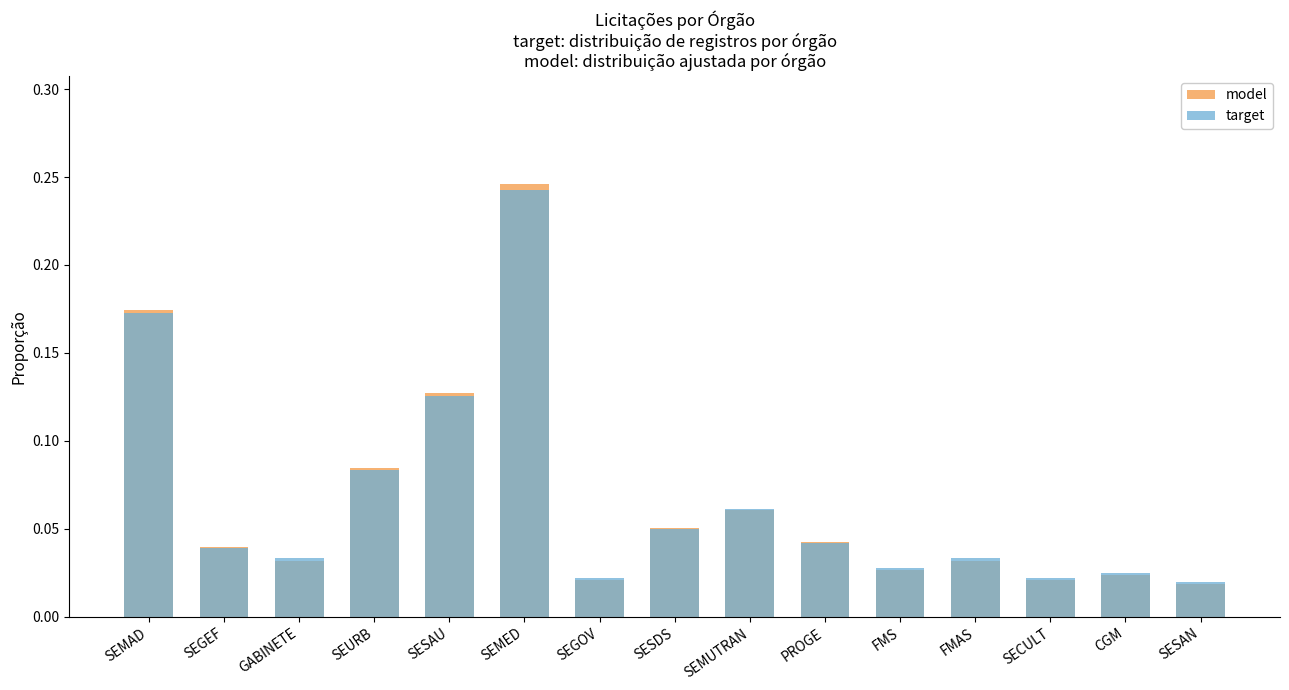

What position from the right is SESAN?

1